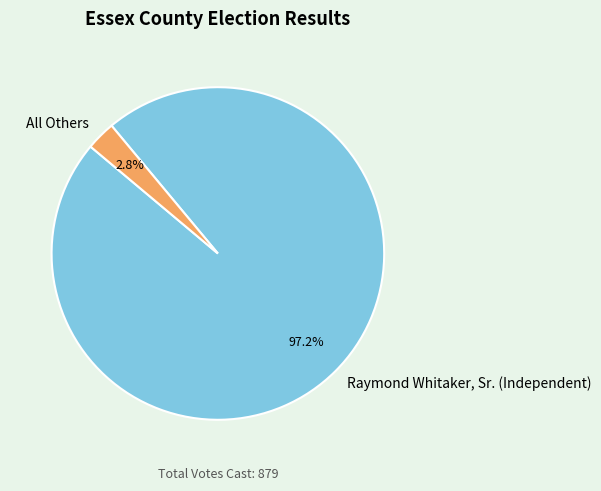

Between All Others and Raymond Whitaker, Sr. (Independent), which is larger?

Raymond Whitaker, Sr. (Independent)